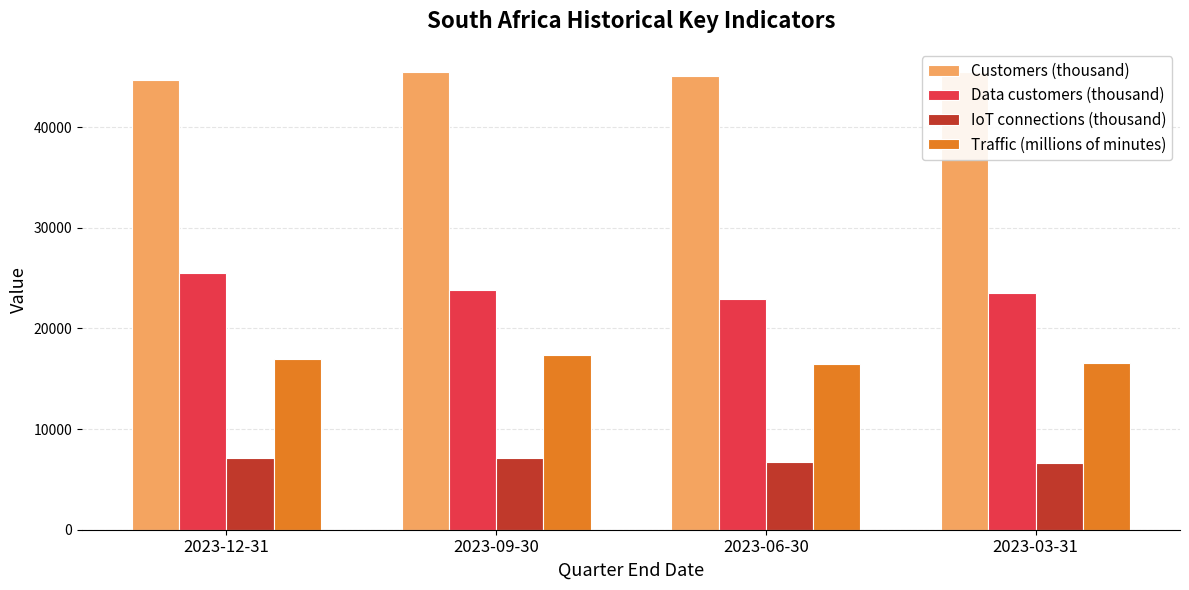

What is the difference between the maximum and second lowest values in the Data customers (thousand) series?

2018